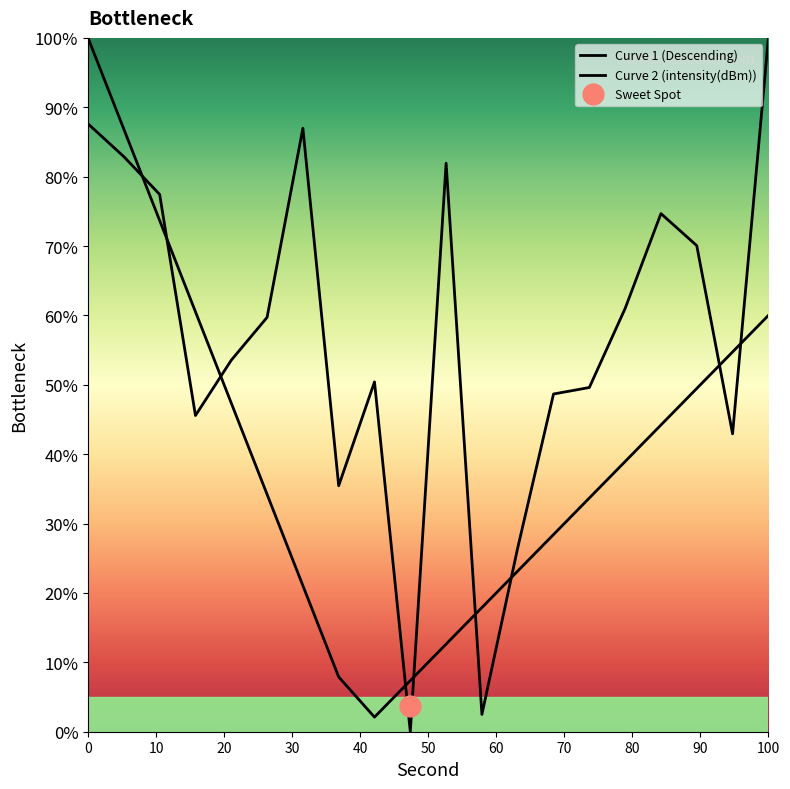

True or false: Curve 1 (Descending) and Curve 2 (intensity(dBm)) cross at least once.

True